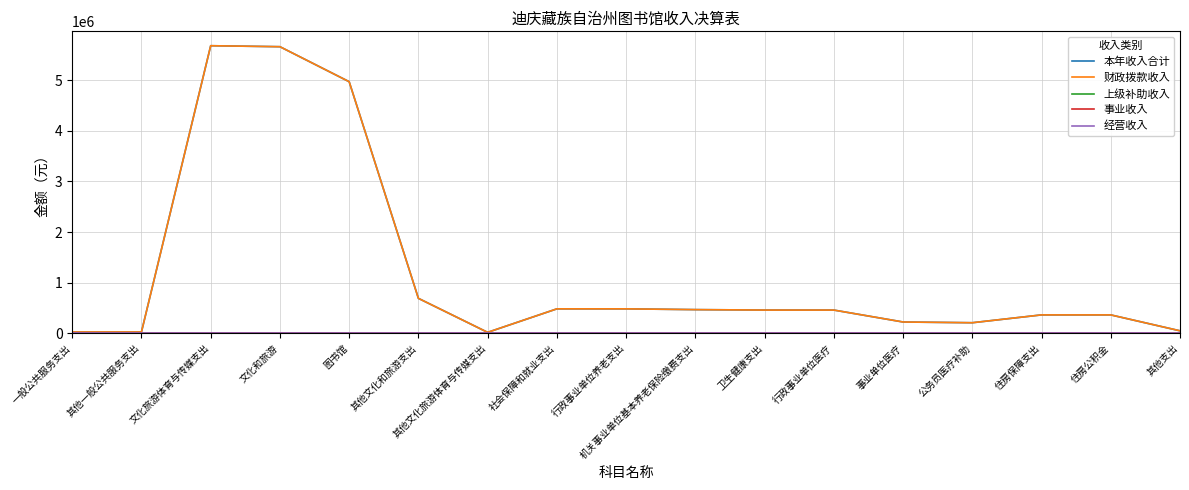

Does the chart display data point markers on the line(s)?

No